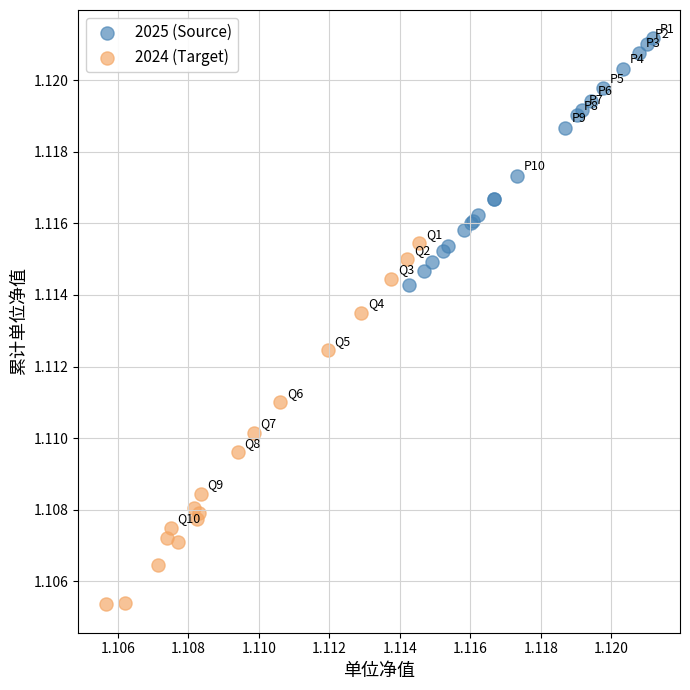

Which series reaches the minimum Y coordinate?

2024 (Target)